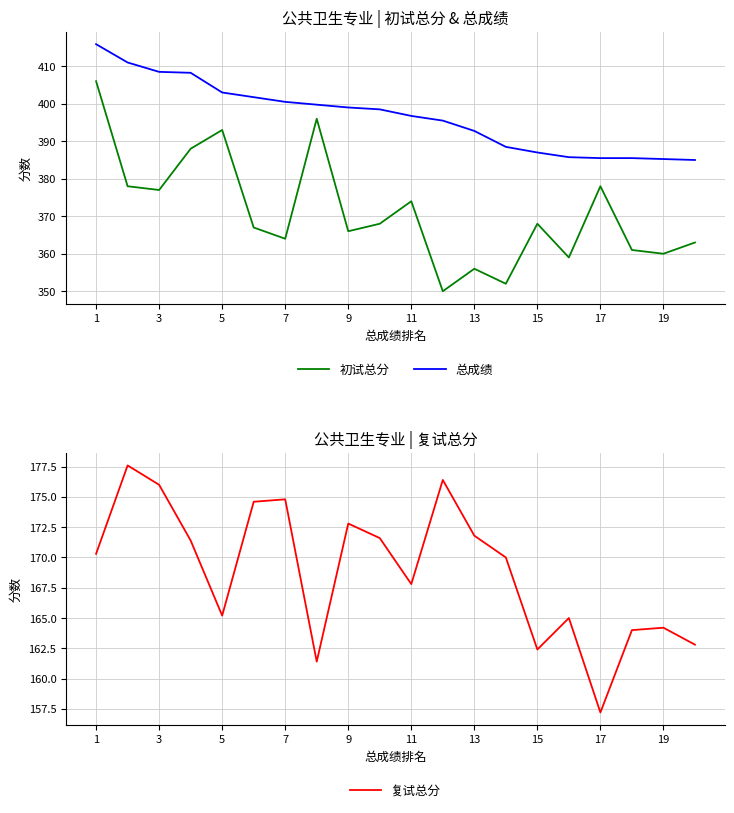

True or false: 复试总分 has more than 2 points higher than both neighbors.

True